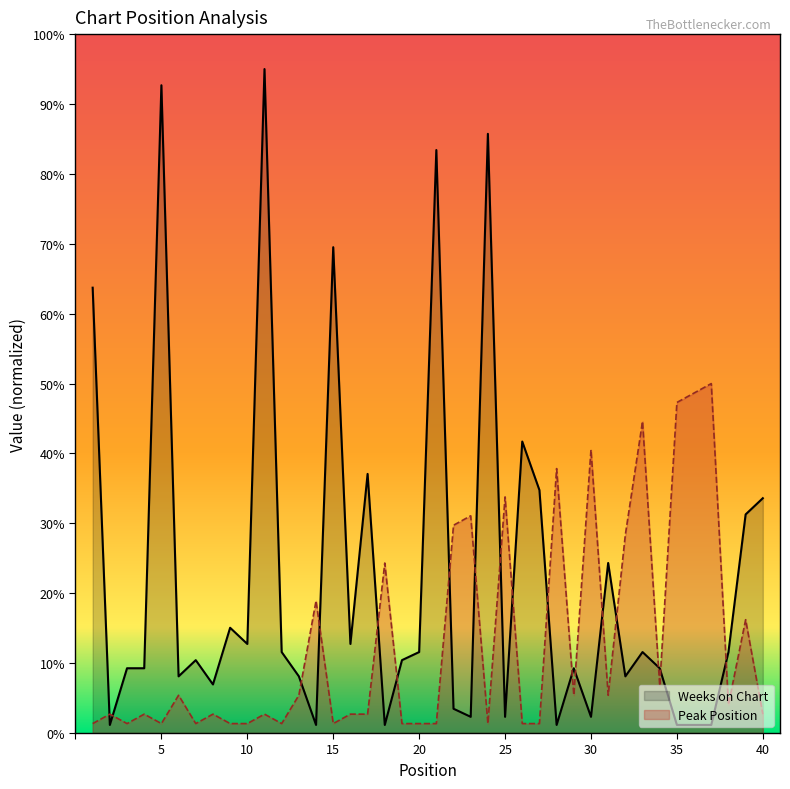

Rank the series by their average value, from lowest to highest.

Peak Position, Weeks on Chart